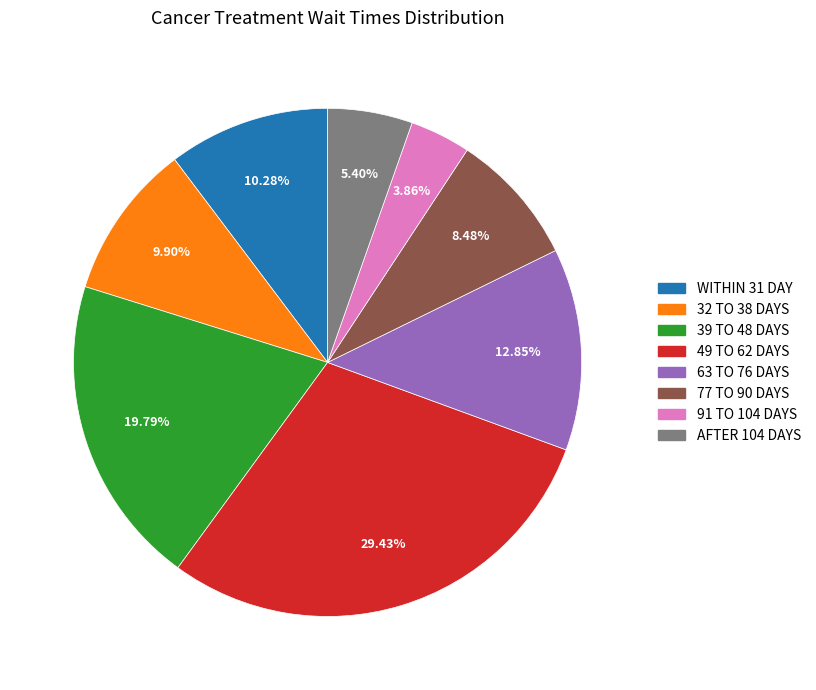

To the nearest percent, what percentage of the pie is 63 TO 76 DAYS?

13%